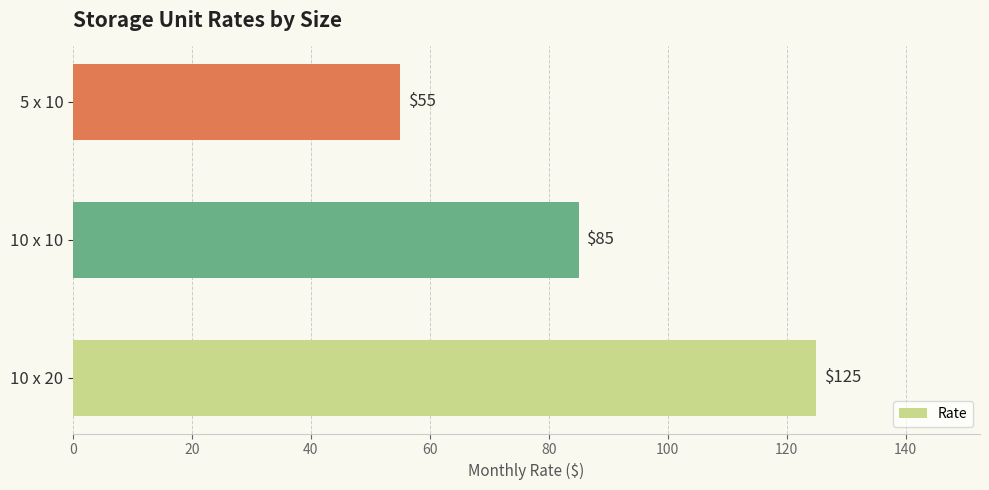

Rank the categories by value from lowest to highest.

5 x 10, 10 x 10, 10 x 20